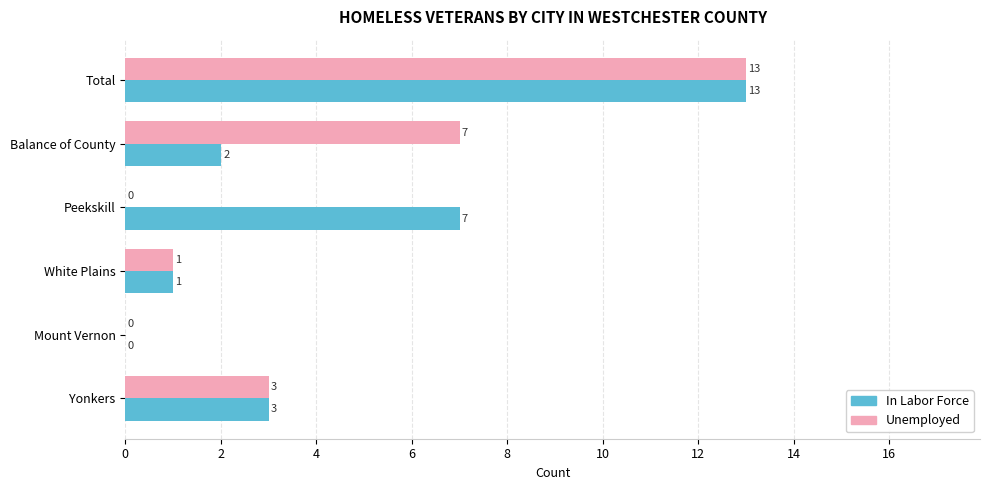

True or false: In Labor Force has a value of 9 at Mount Vernon.

False